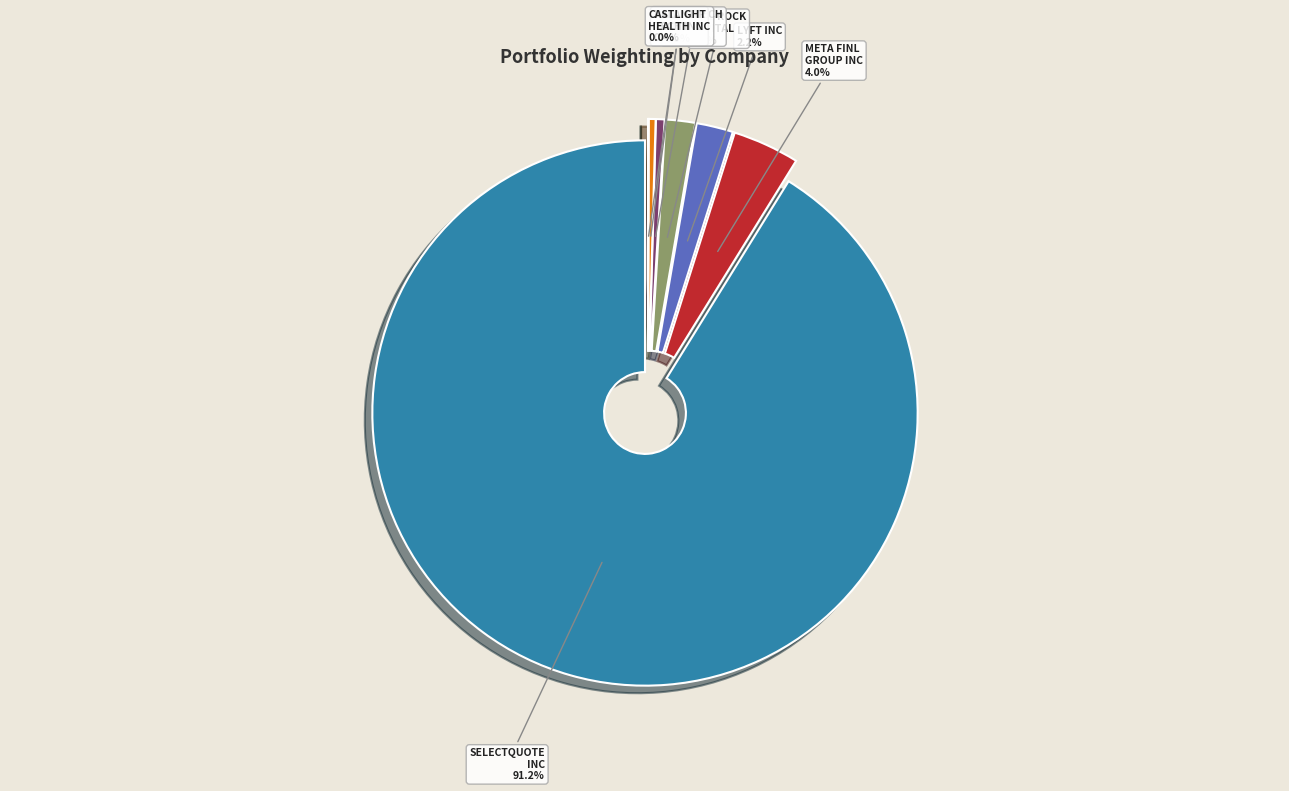

To the nearest percent, what percentage of the pie is META FINL GROUP INC?

4%